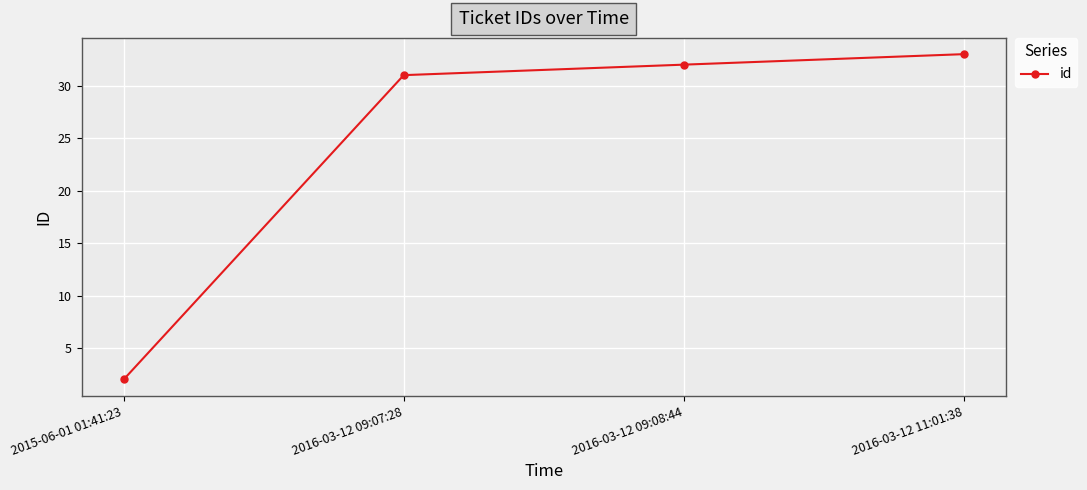

What is the difference between the values at 2016-03-12 11:01:38 and 2016-03-12 09:08:44?

1